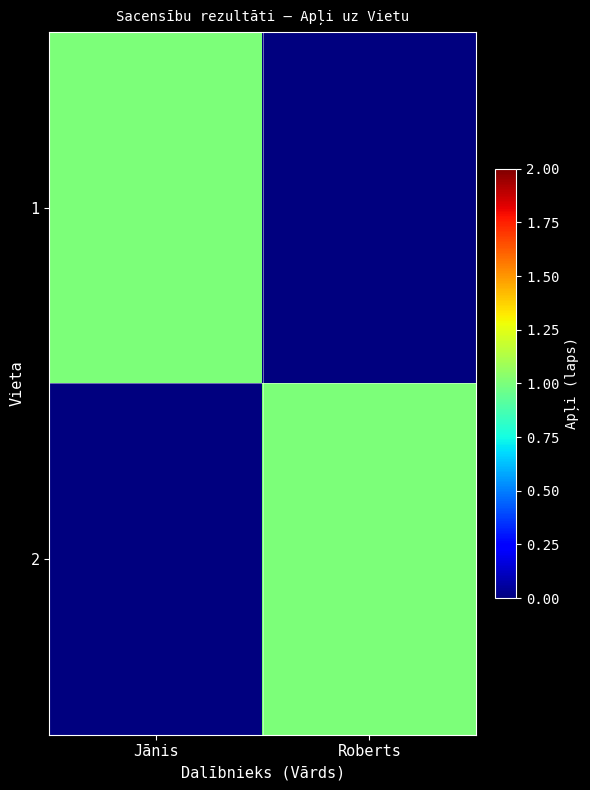

At which category is the sum across all series the highest?

Jānis